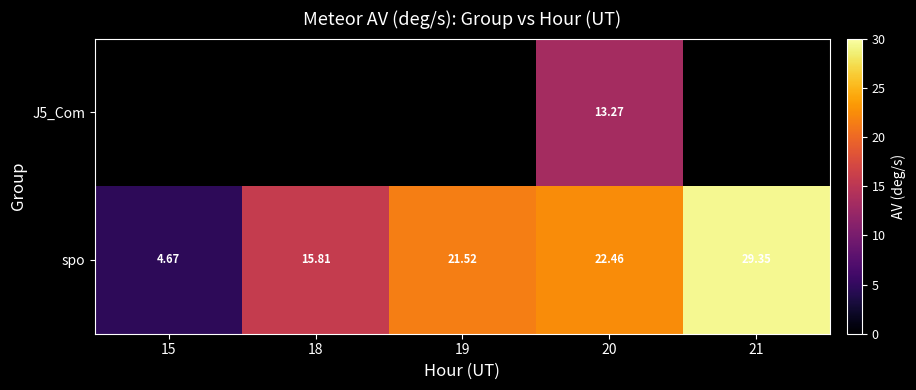

At which label does J5_Com reach its minimum?

15